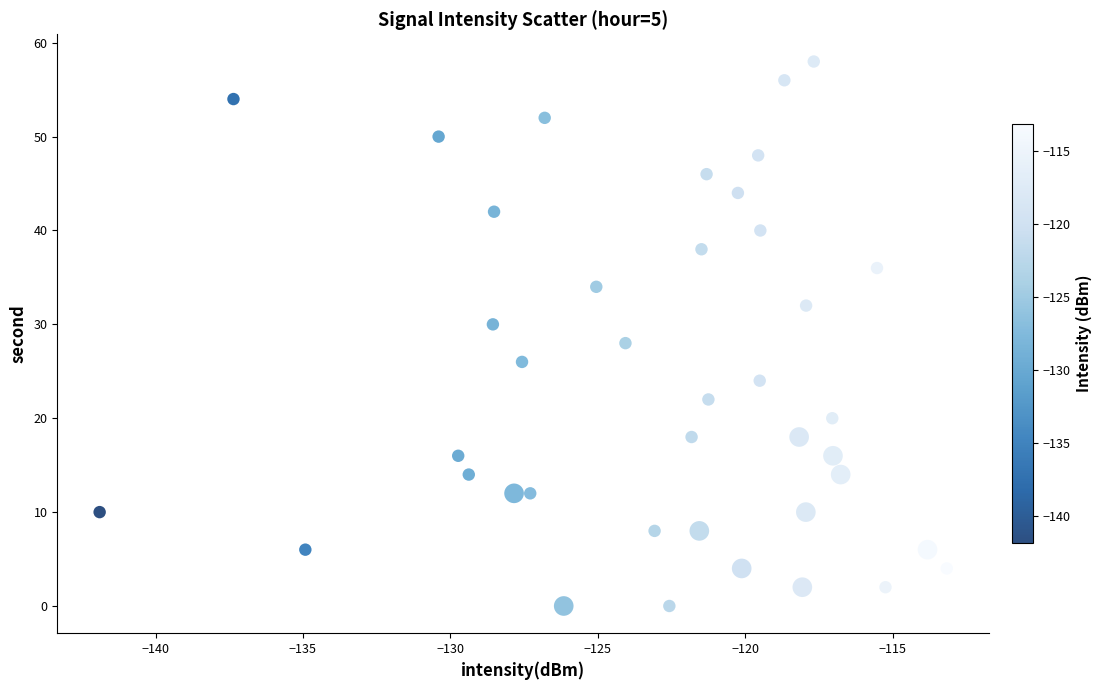

What is the range of Y values (max minus min)?

58